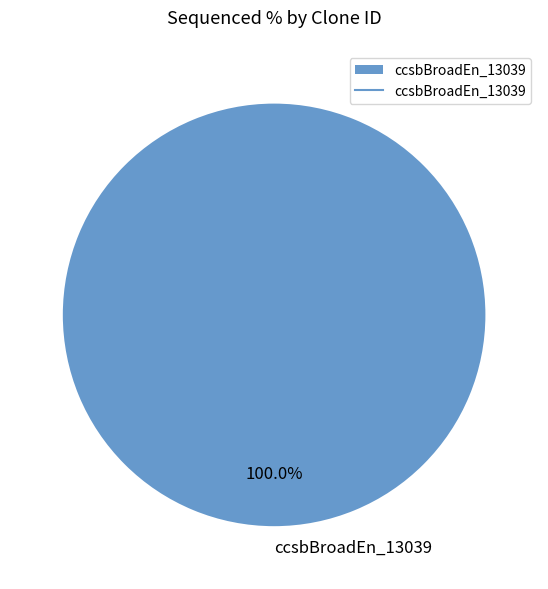

True or false: ccsbBroadEn_13039 accounts for 94% of the total.

False